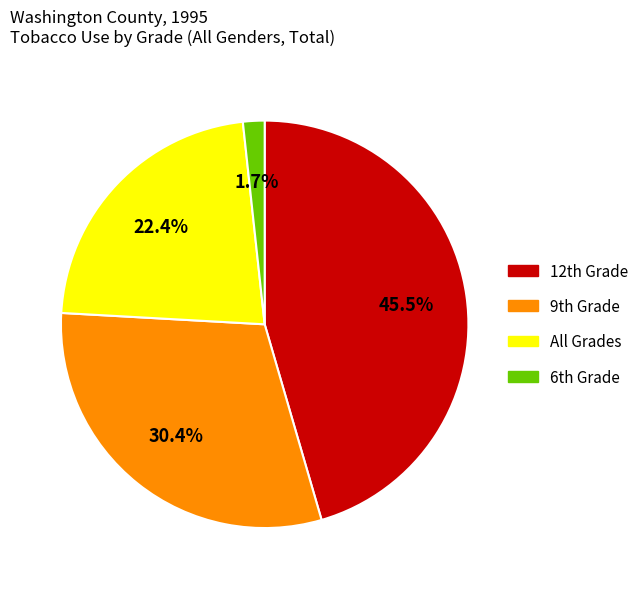

To the nearest percent, what is the difference between the largest and smallest slice percentages?

44%